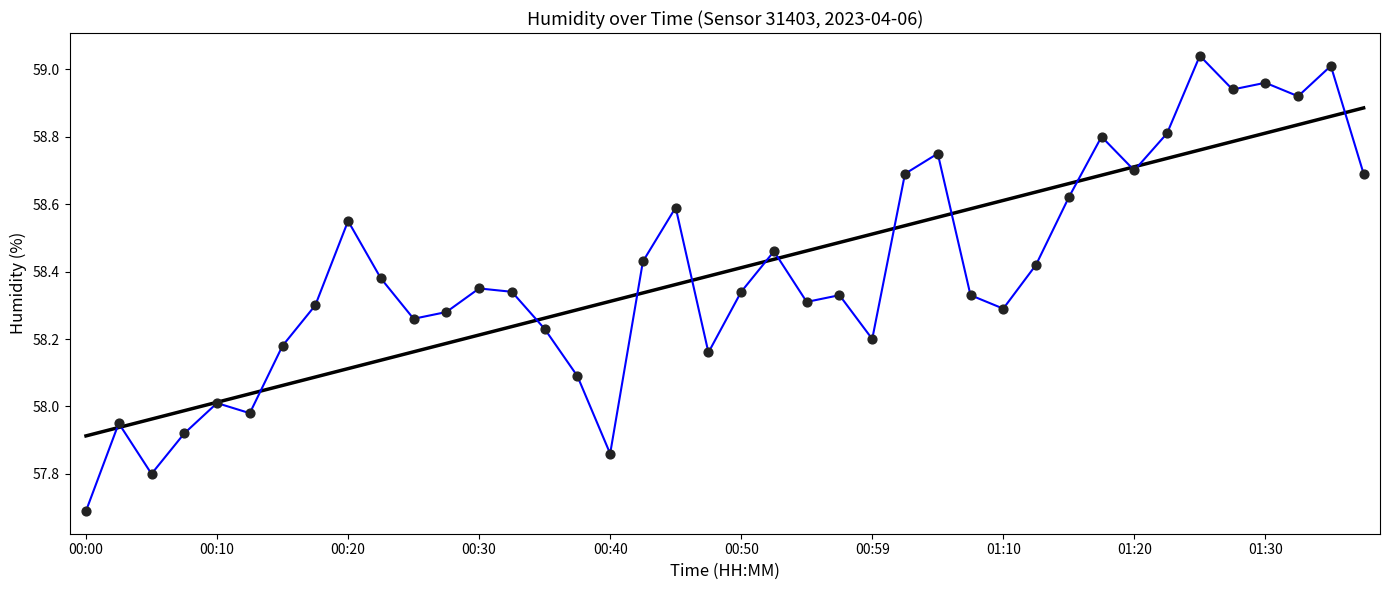

What is the smallest value displayed?

57.7